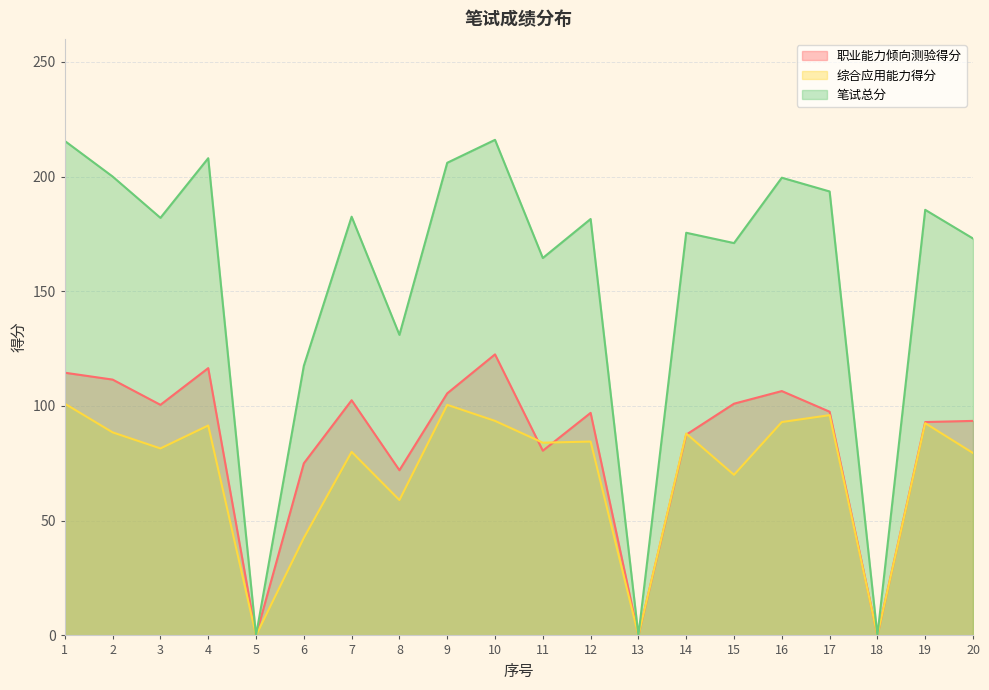

At which category is the sum across all series the highest?

10